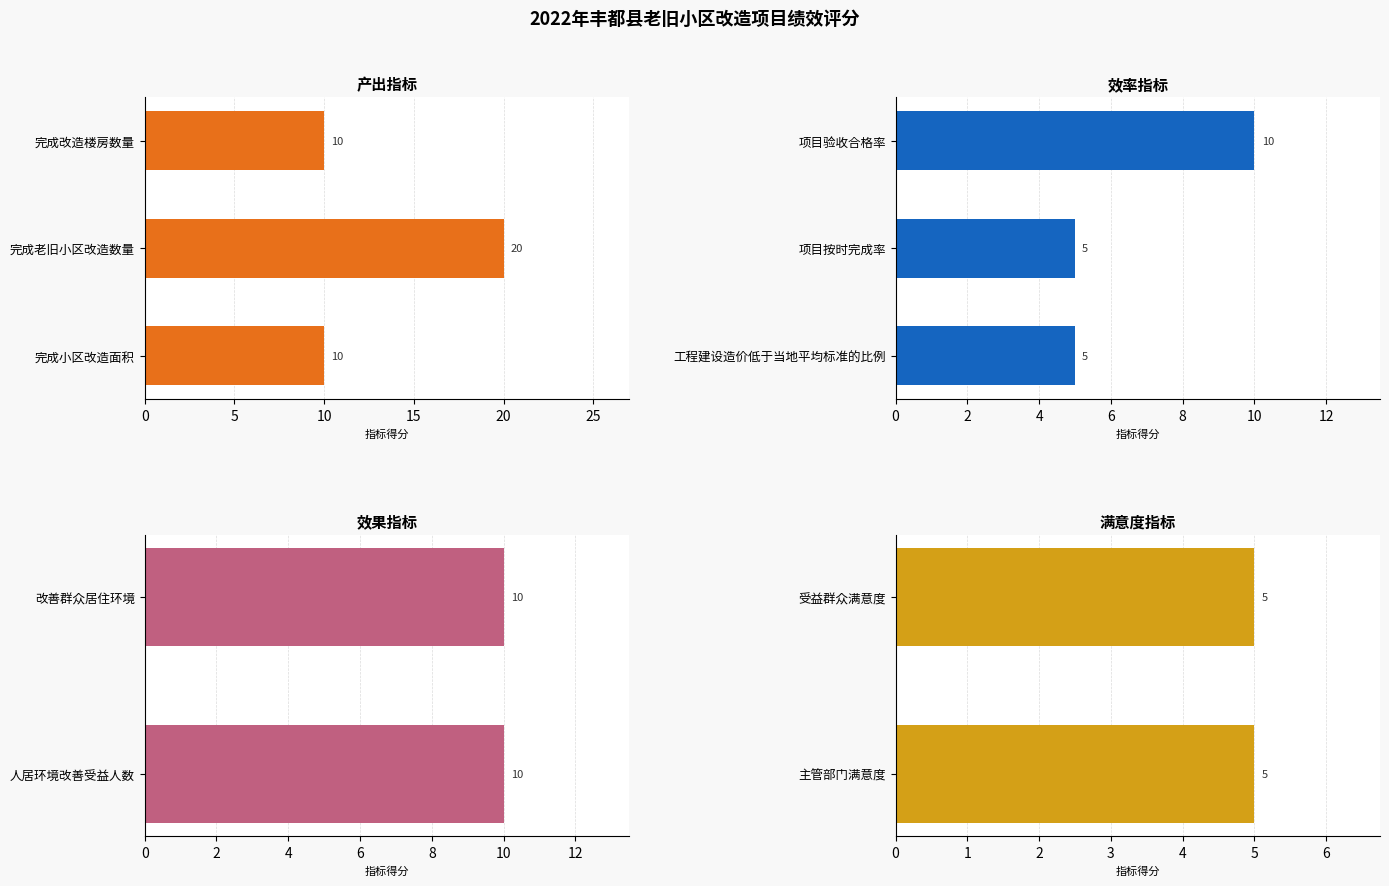

Are the bars grouped side by side (vs. stacked)?

No